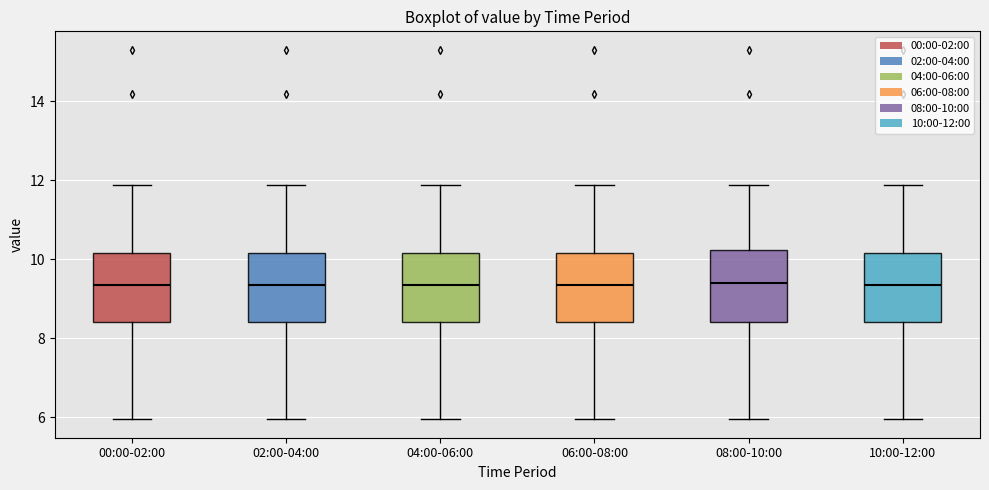

Where is the lower edge of the box for 00:00-02:00 on the y-axis? The values are not printed on the chart, so give them approximately, as read against the axis.

8.4